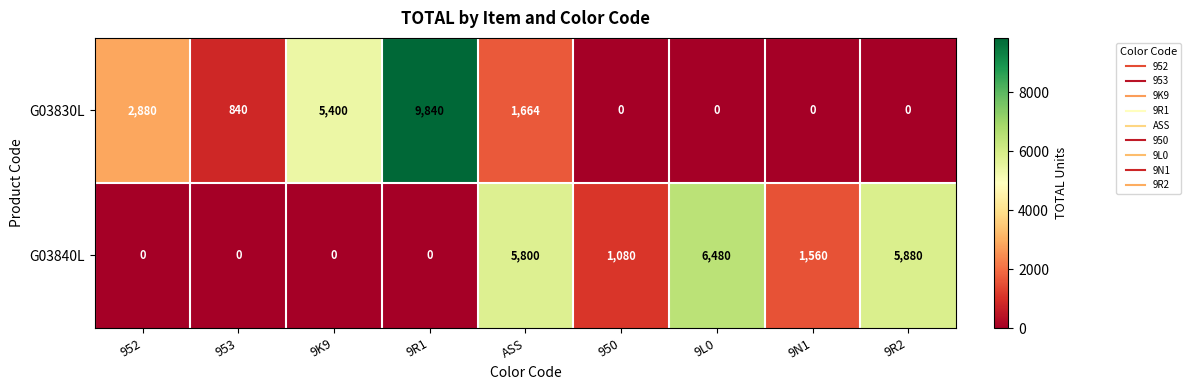

Count the number of data series in this chart.

2